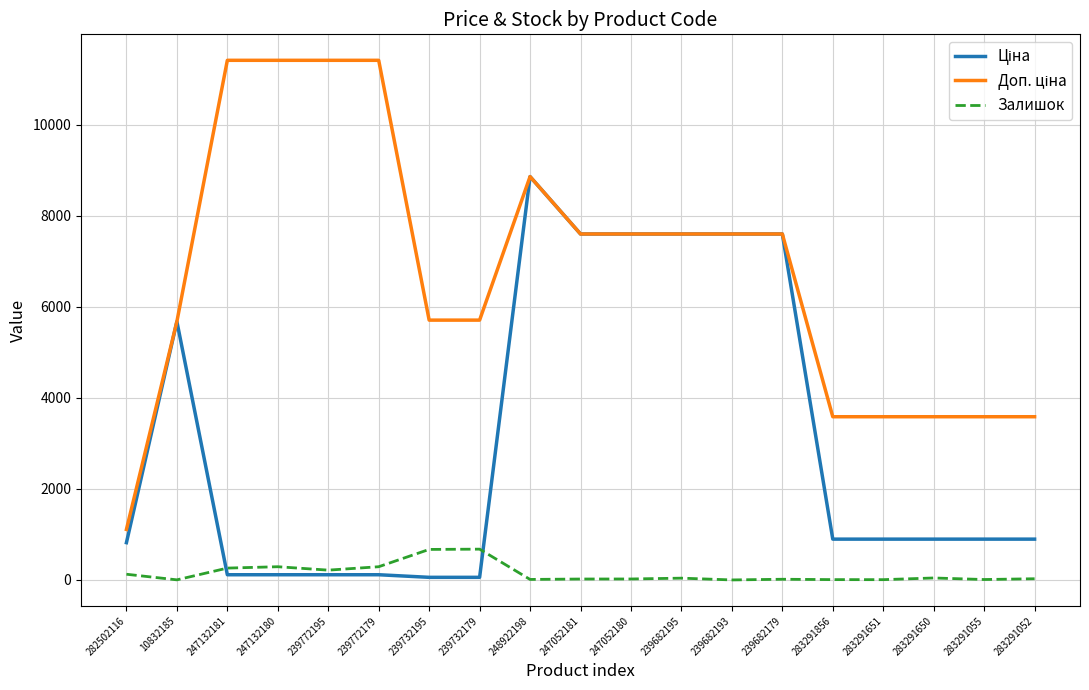

What is the difference between the highest and lowest values at 239682193?

7596.5